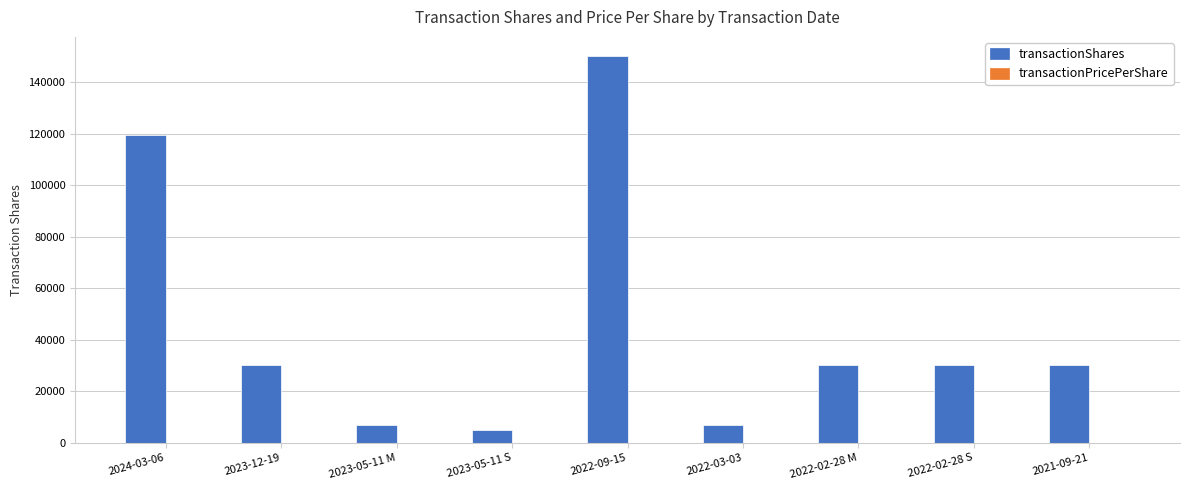

At which label does transactionShares first exceed 30000?

2024-03-06